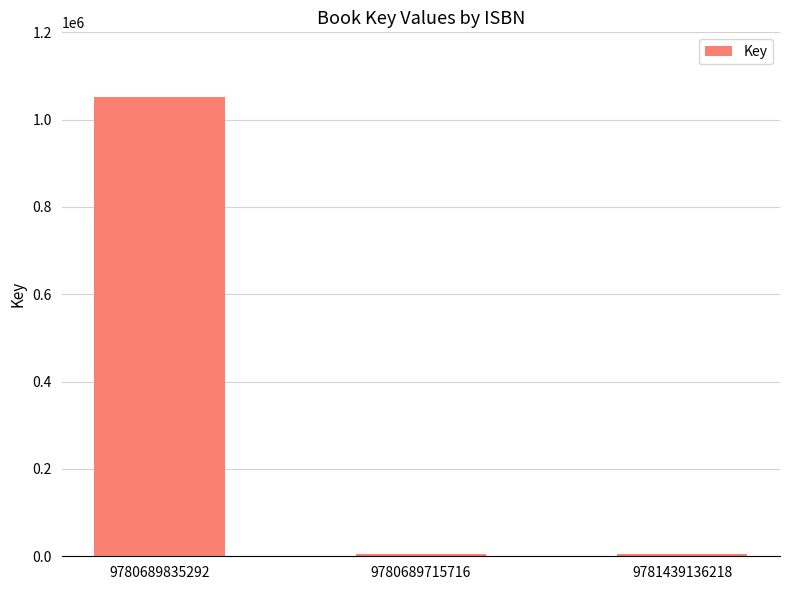

What is the sum of the values at 9781439136218 and 9780689715716?

11488